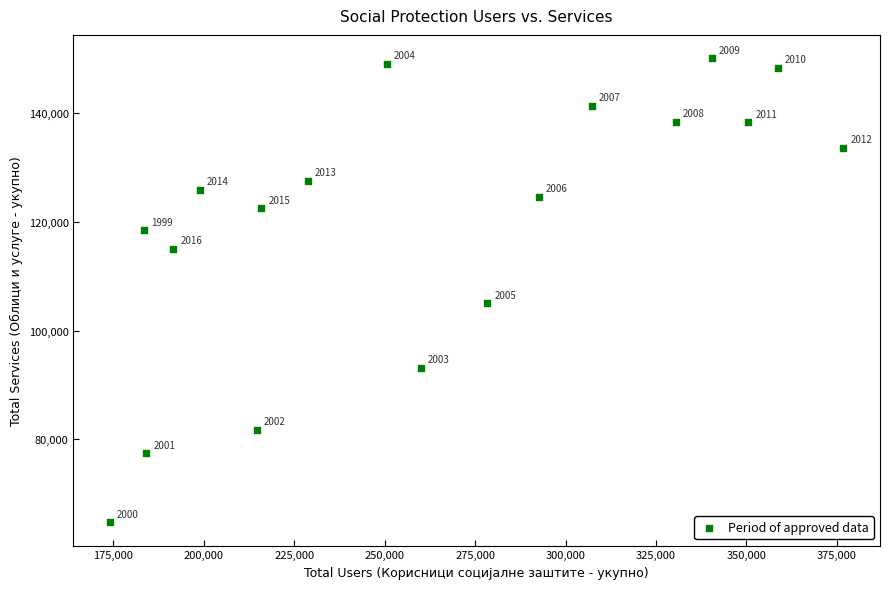

What is the range of Y values (max minus min)?

85355